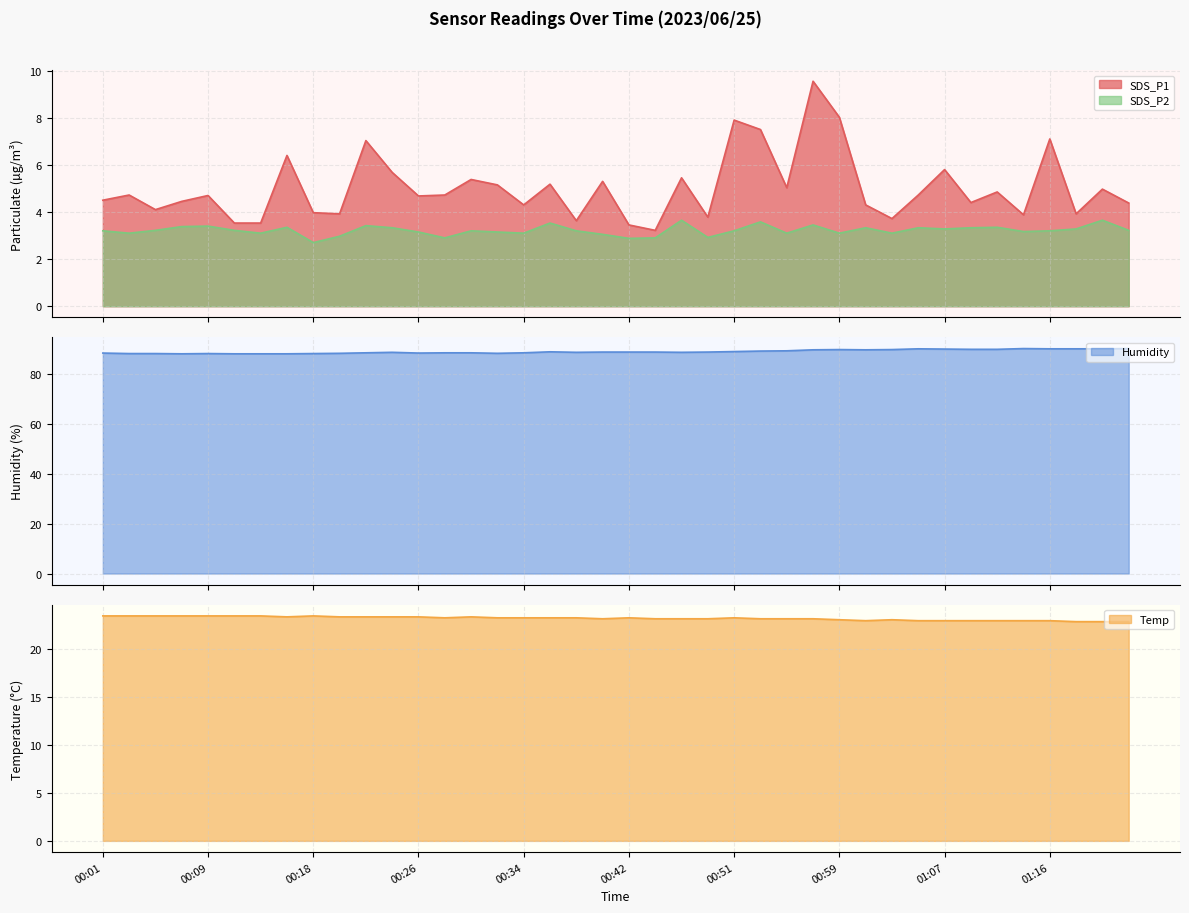

Where is the first local maximum for SDS_P1?

00:03